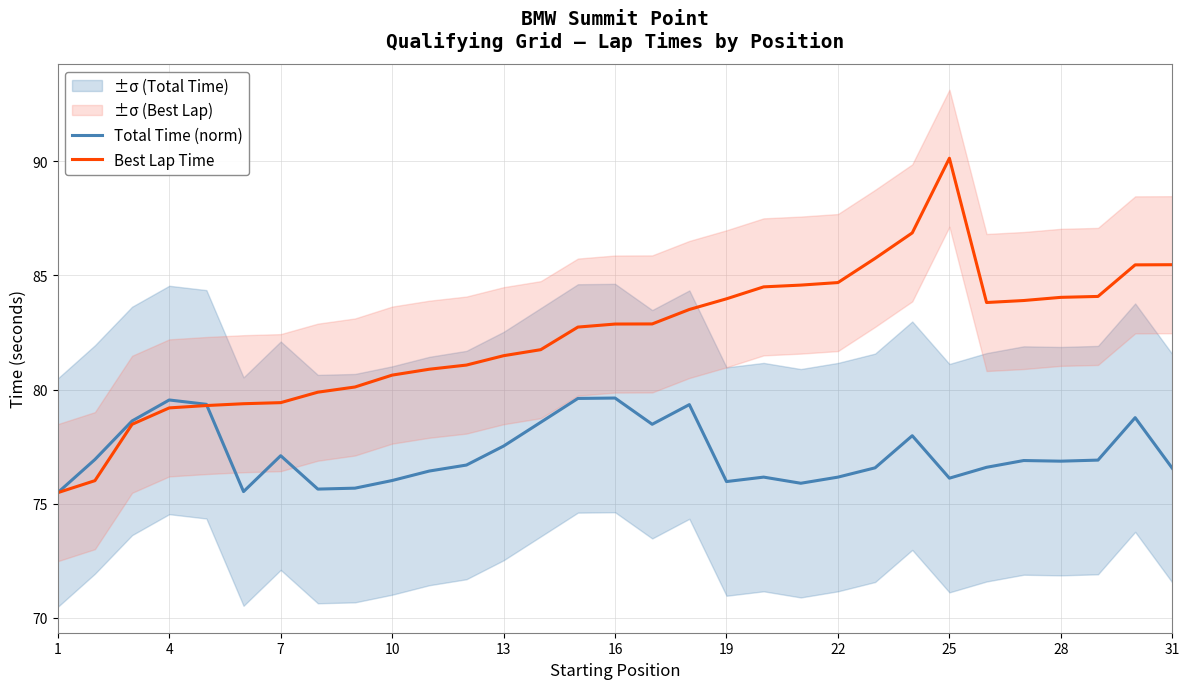

The value of Total Time (norm) at 25 is 136.4. True or false?

False